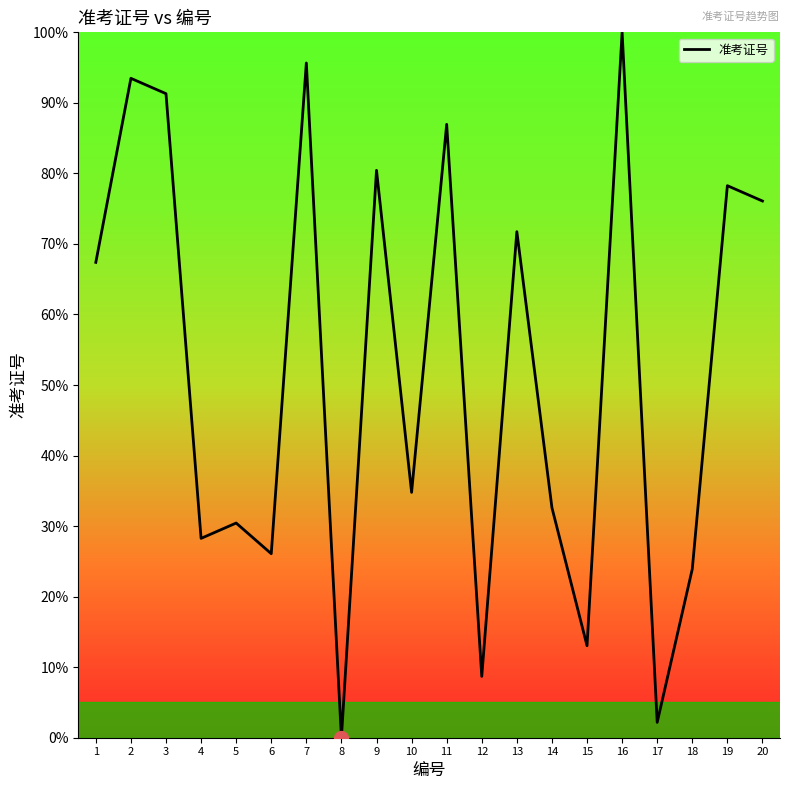

Is it true that the value at 15 is 7.8?

False